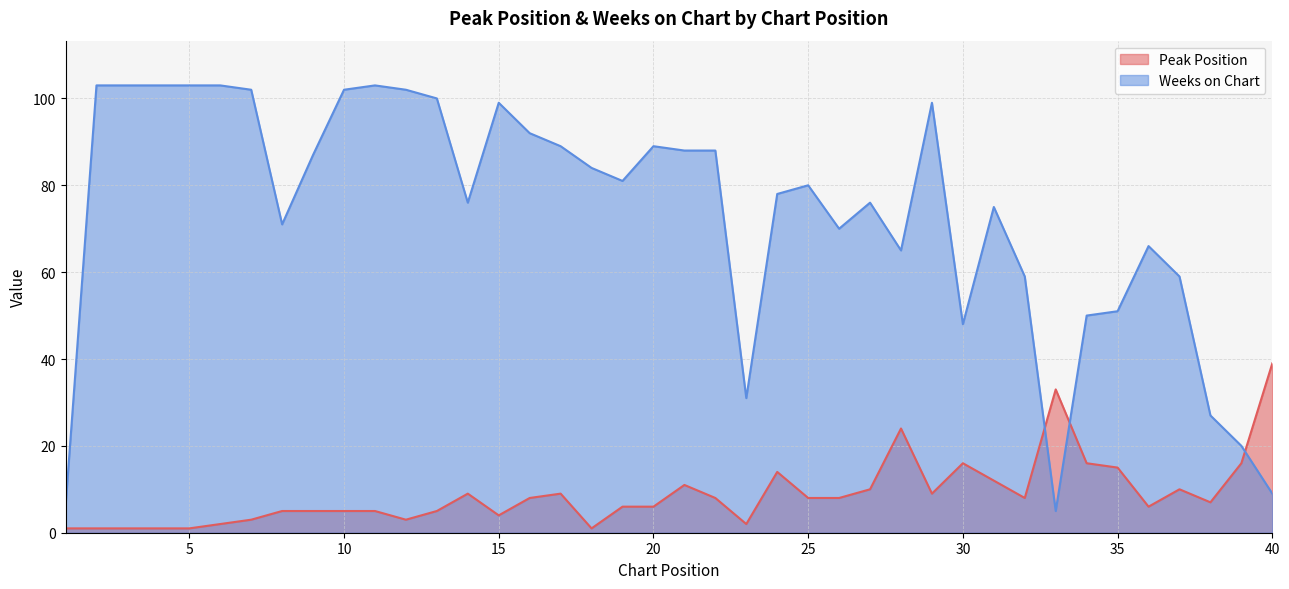

At which category does the chart reach its minimum across all series?

1